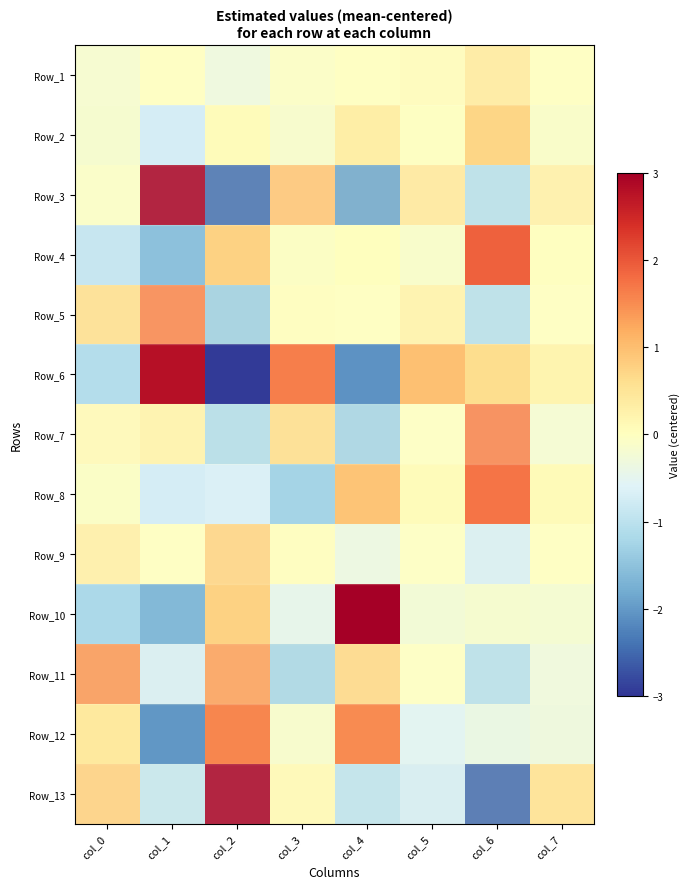

Which series has the largest total across all categories?

Row_11